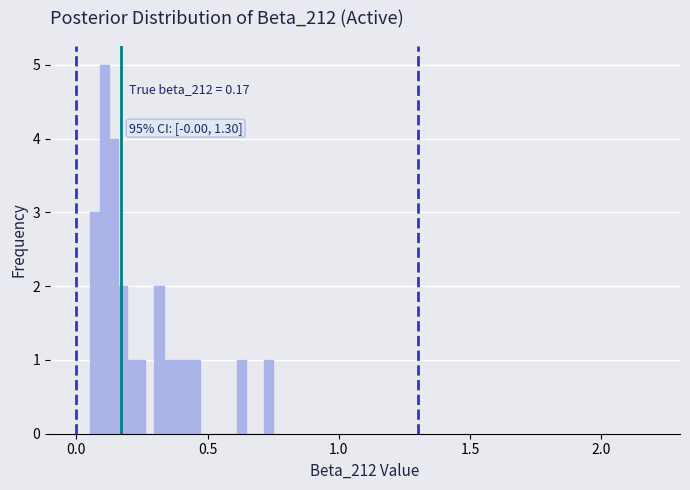

Around what value on the x-axis is the tallest bar? Give the approximate position of its centre, as read against the axis.

0.10